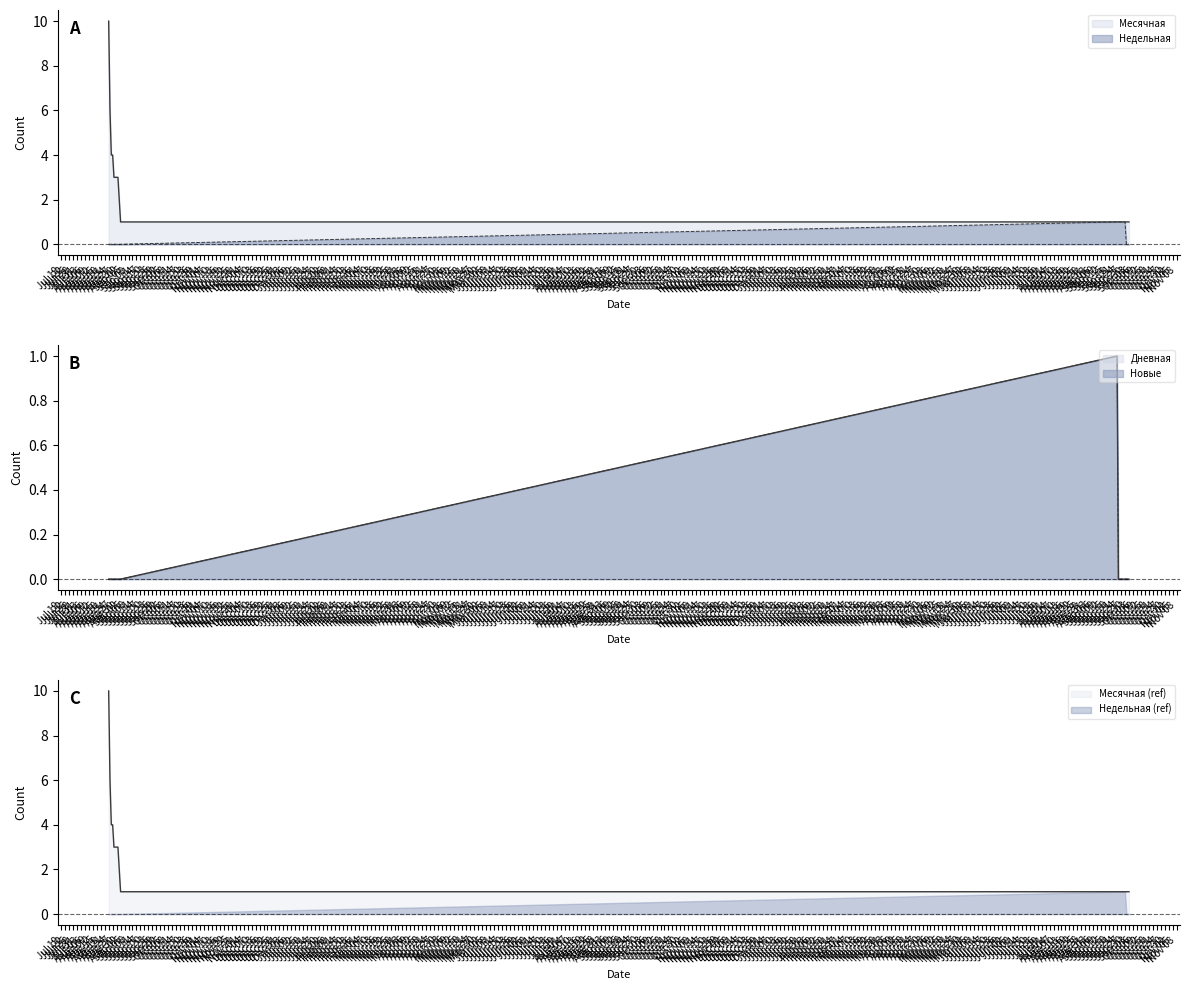

How many lines are shown in the chart?

4